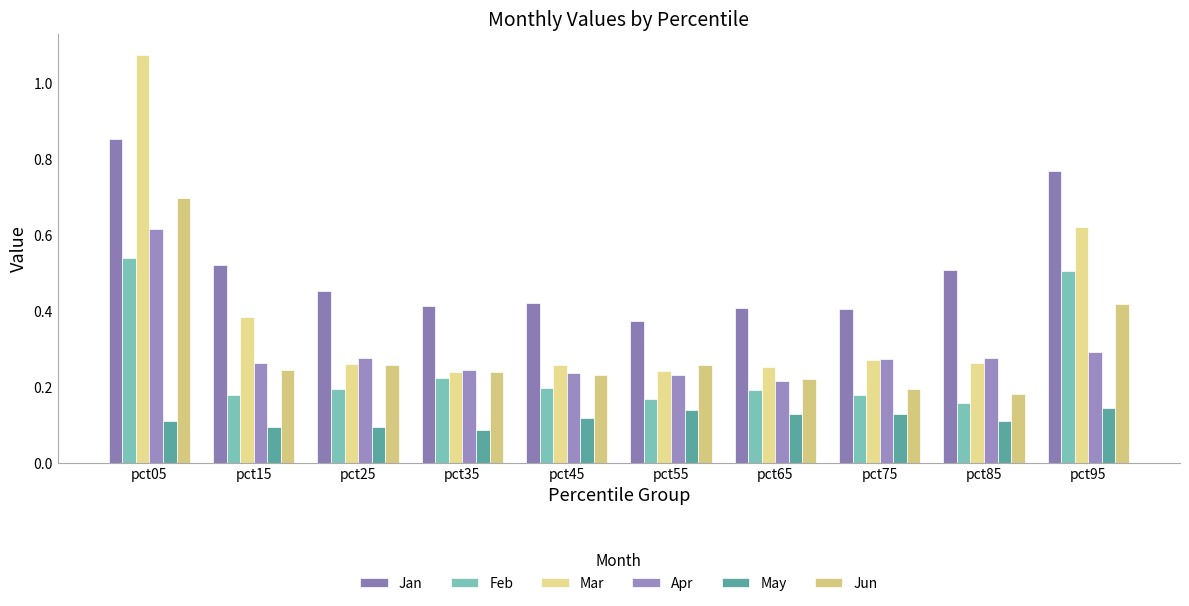

At which label does Jan reach its peak?

pct05